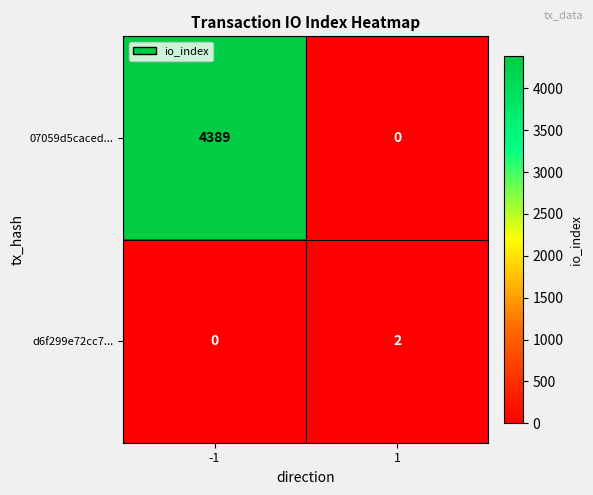

What is the sum of the 07059d5caced... values at -1 and 1?

4389